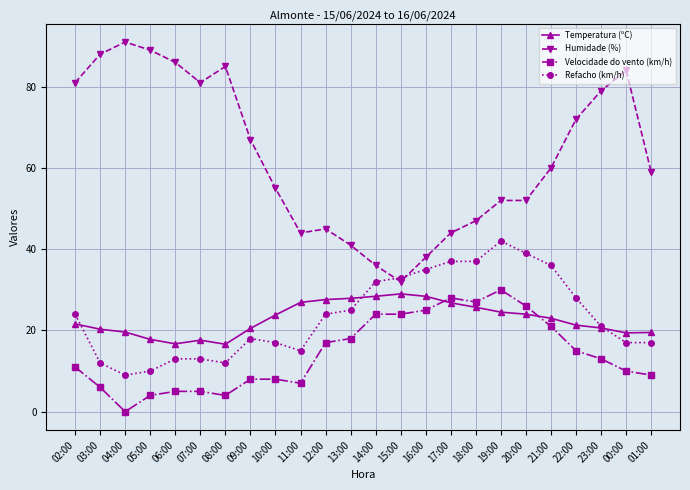

What is the difference between the highest and lowest values at 04:00?

91.0